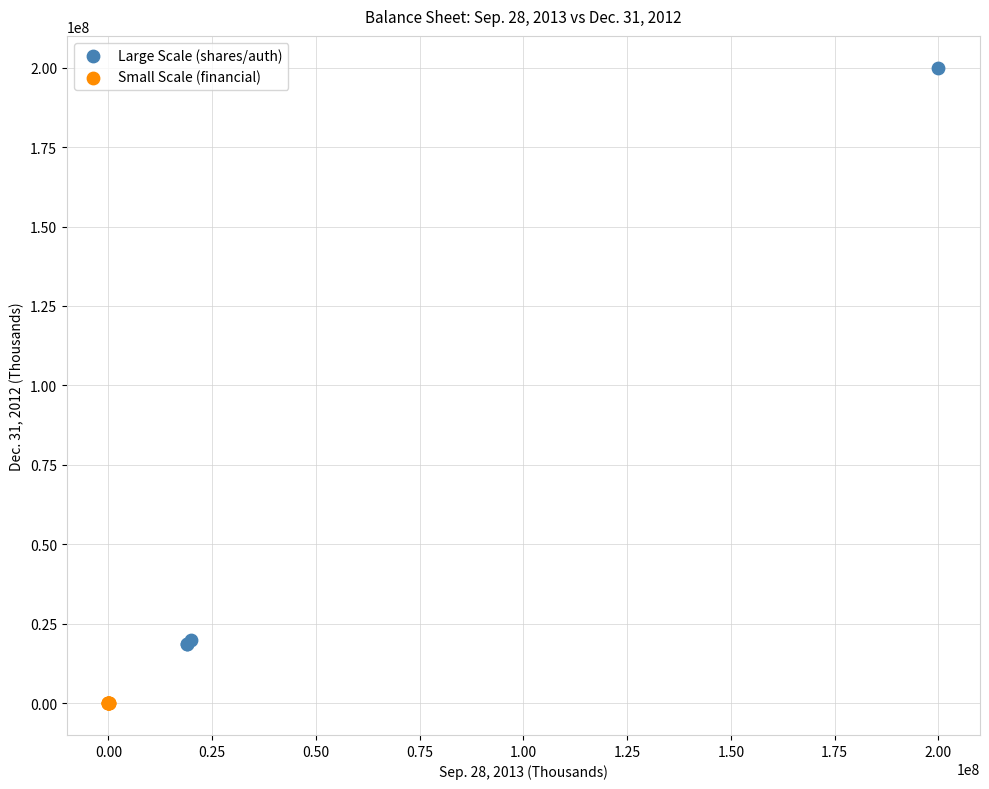

Which series reaches the minimum Y coordinate?

Small Scale (financial)